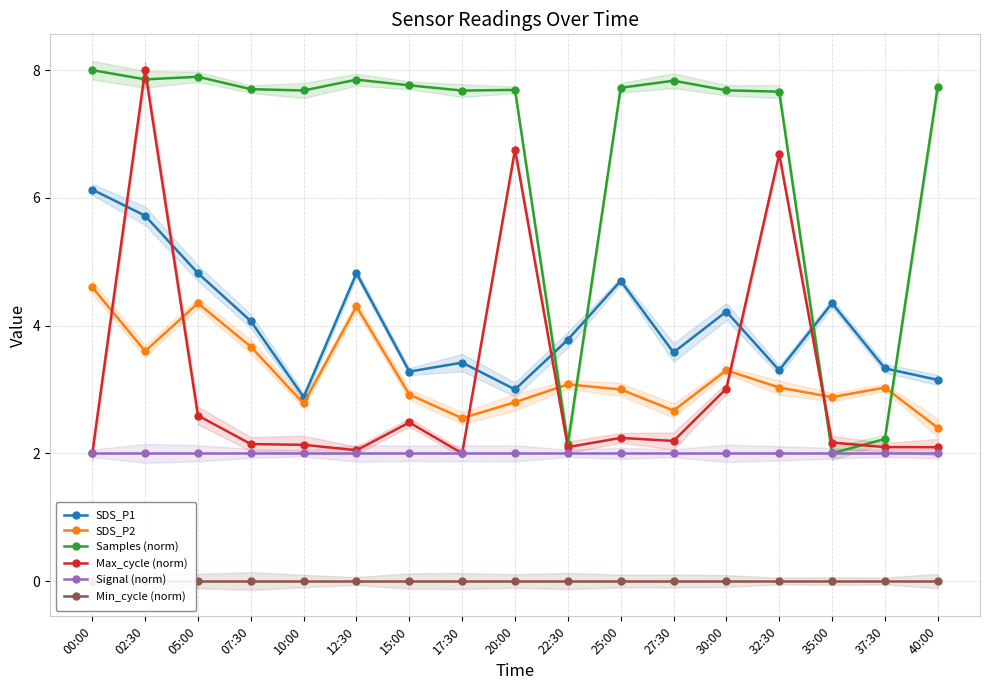

What is the value of the SDS_P2 point at the 17th from the left?

2.4